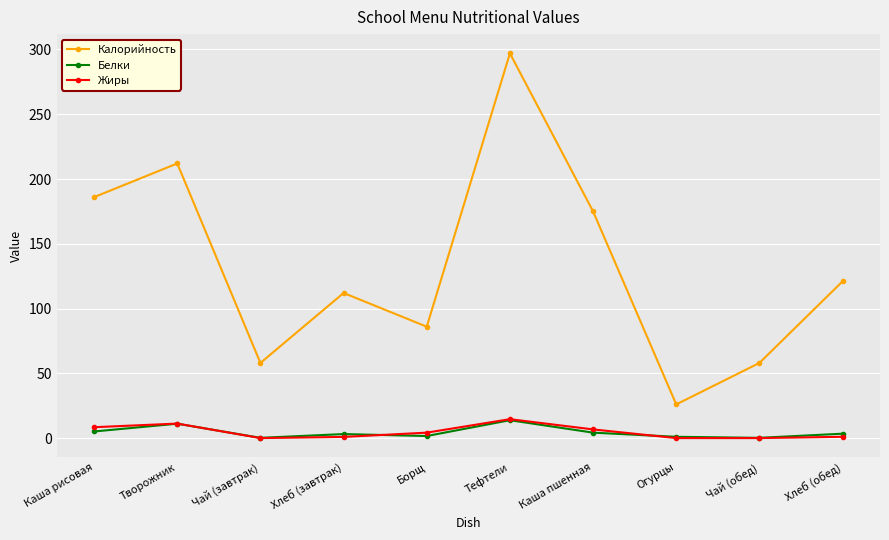

What is the maximum value for Белки?

13.8